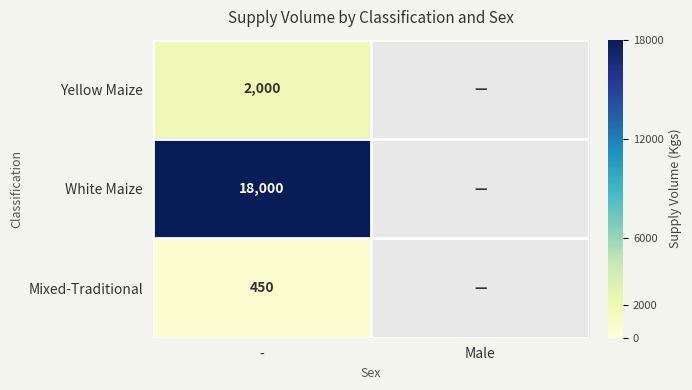

True or false: Yellow Maize has a value of 584 at -.

False